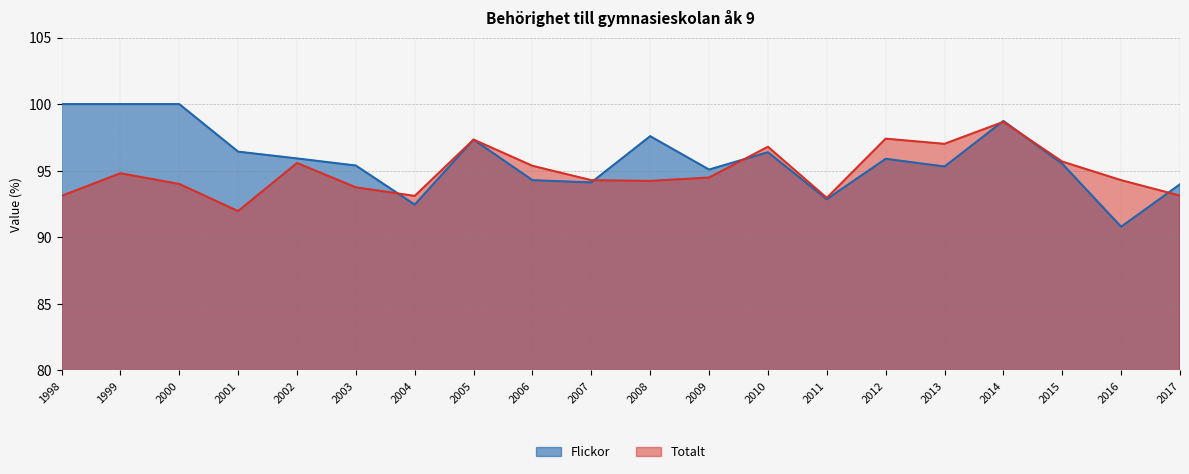

How many data points in Totalt are above 94?

13